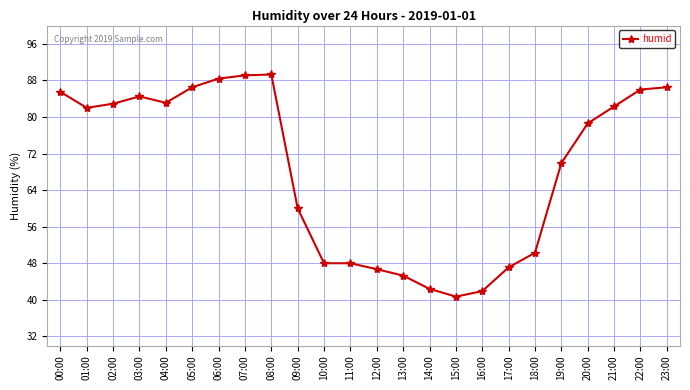

What position from the left is 12:00?

13